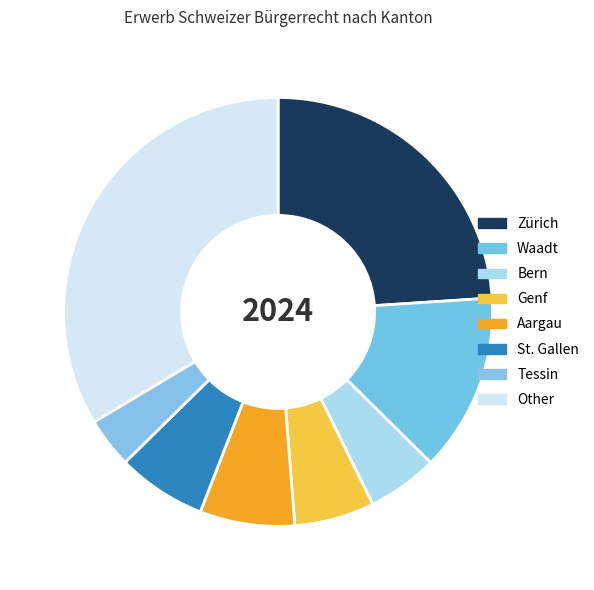

The Genf slice represents 13% of the pie. True or false?

False